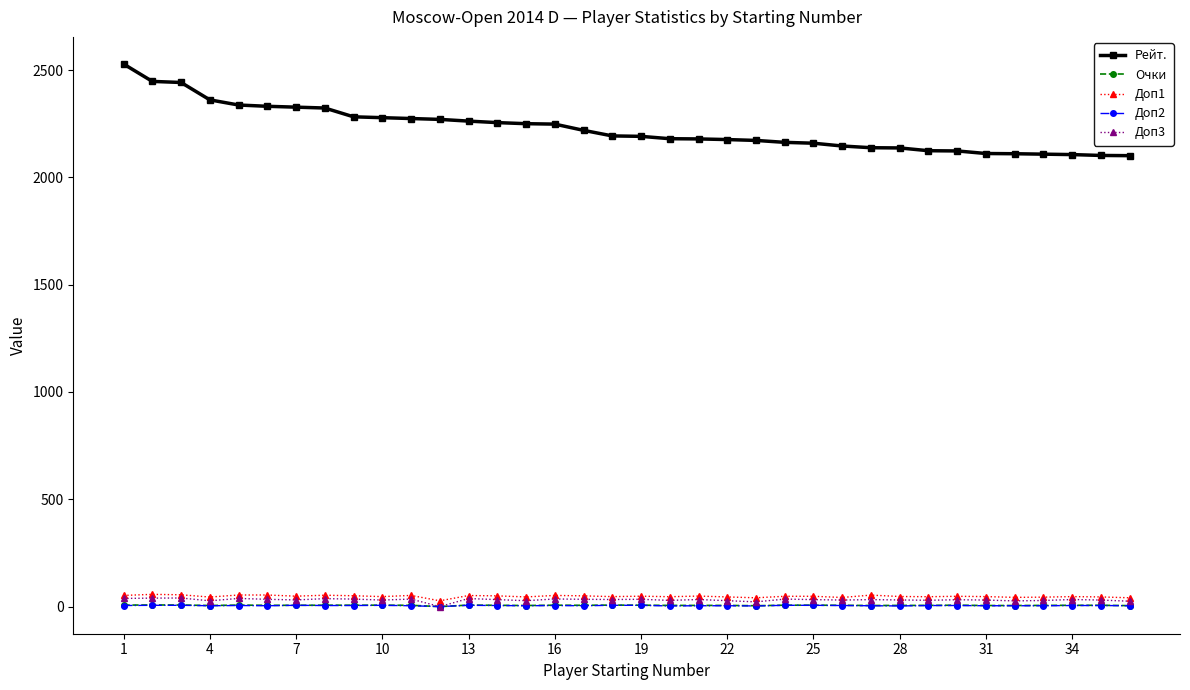

Which series has the largest total across all categories?

Рейт.